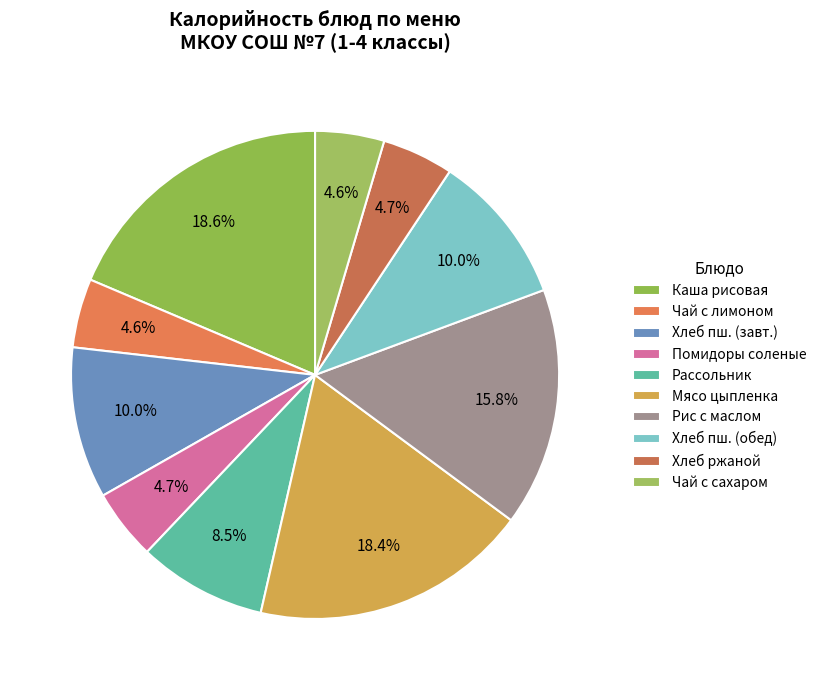

To the nearest percent, what percentage of the pie is Помидоры соленые?

5%